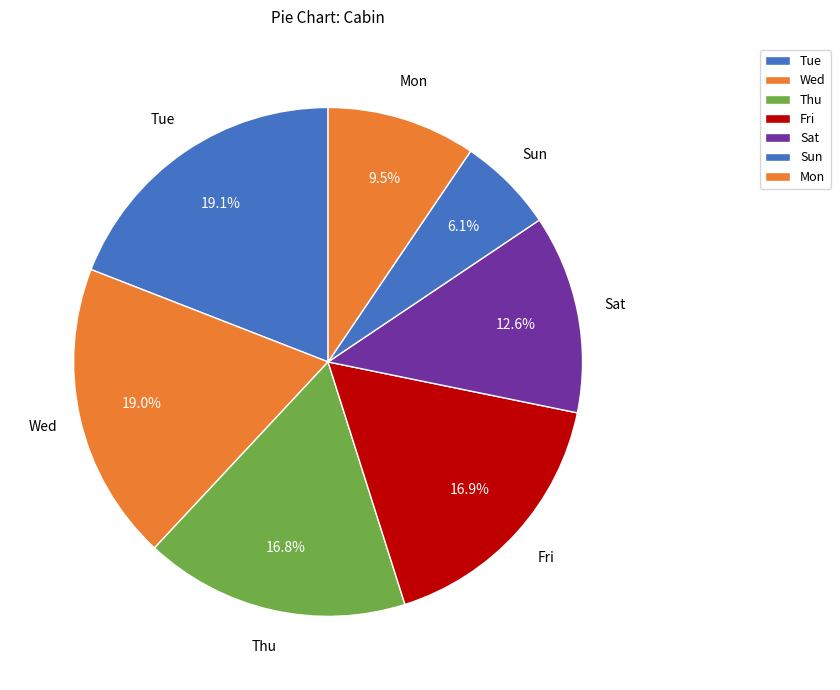

What is the smallest slice in the pie chart?

Sun